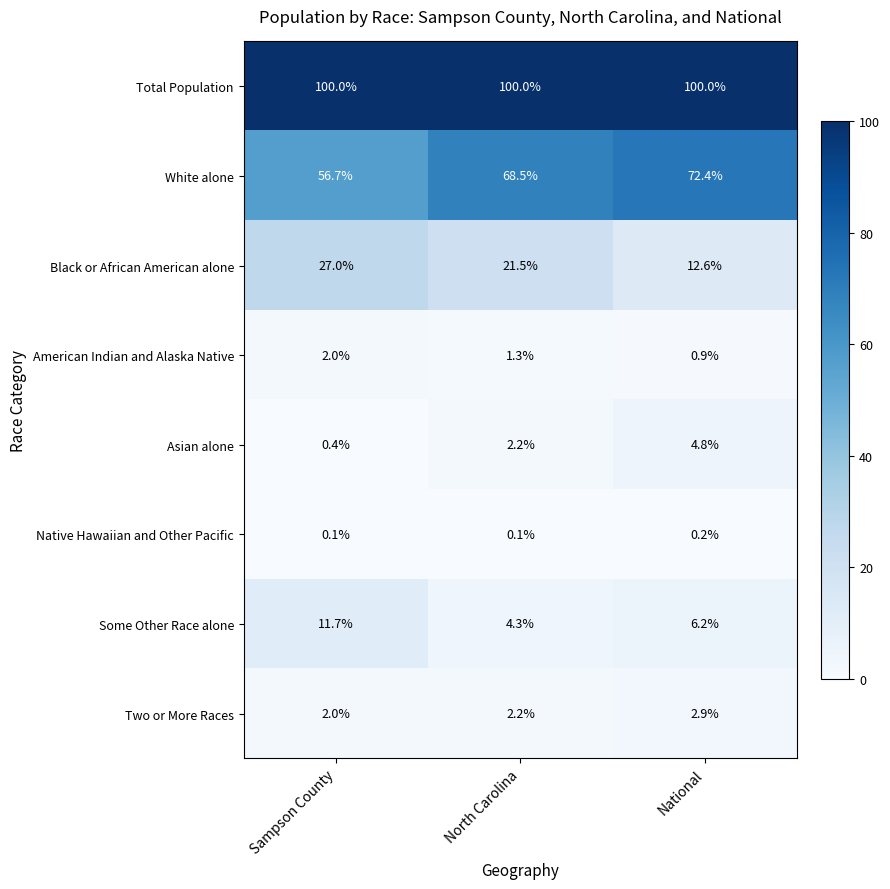

List the series in order of their peak value, lowest first.

Native Hawaiian and Other Pacific, American Indian and Alaska Native, Two or More Races, Asian alone, Some Other Race alone, Black or African American alone, White alone, Total Population